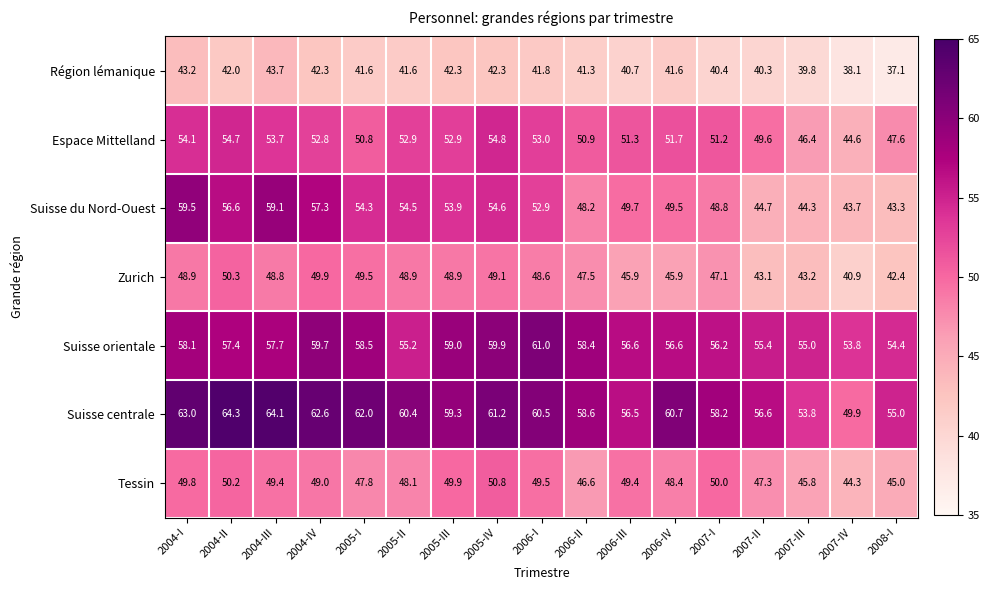

At how many categories does at least one series exceed 39?

17